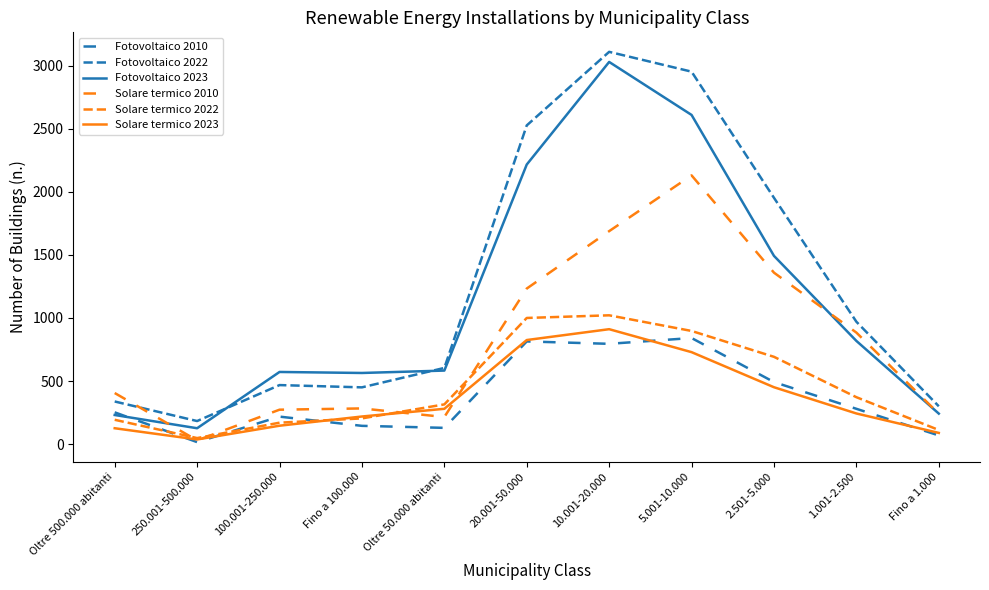

Count the number of categories in the chart.

11